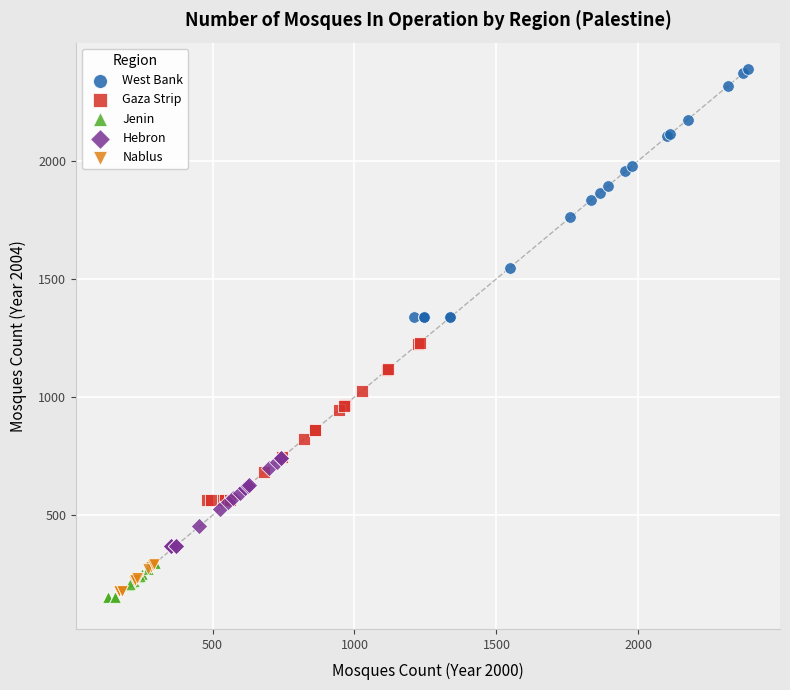

Which series contains the highest Y value?

West Bank